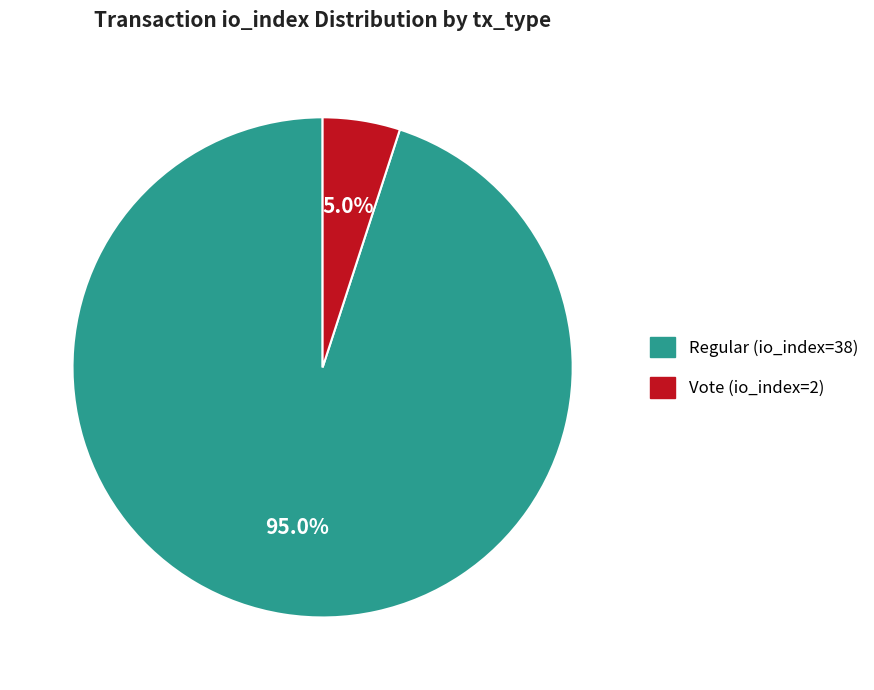

Approximately how many times larger is the value at Regular (io_index=38) compared to Vote (io_index=2)?

19.0